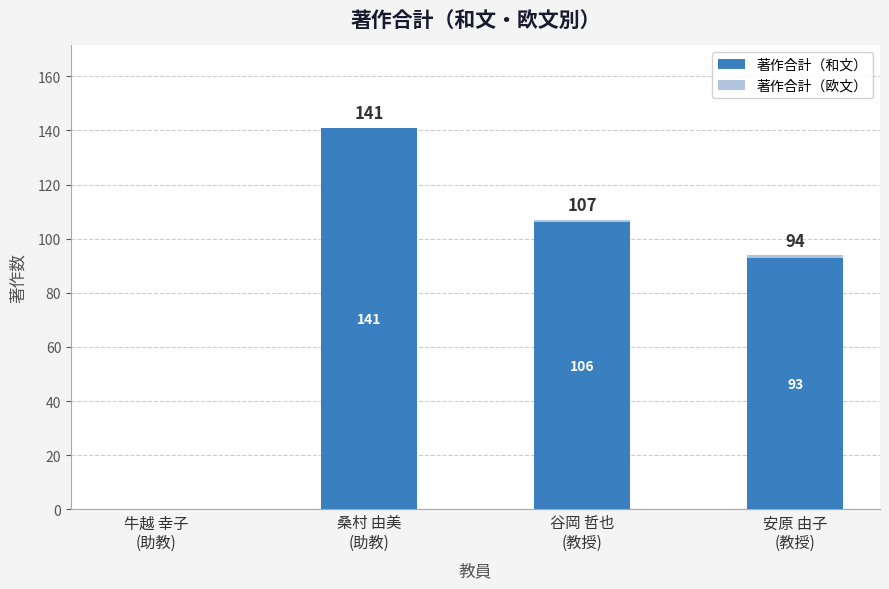

What is the maximum value for 著作合計（和文）?

141